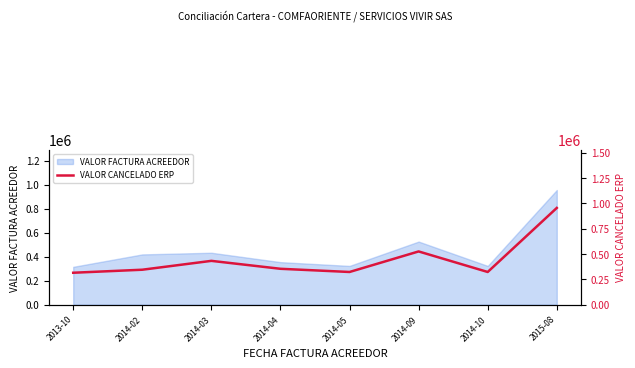

Which label corresponds to the largest value in the chart?

2015-08